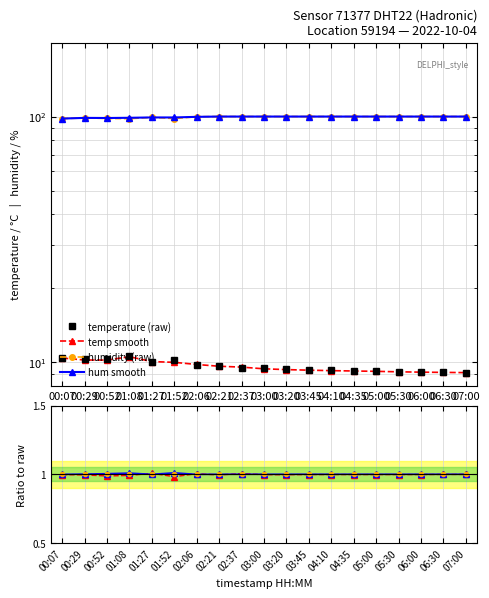

Which series has the largest total across all categories?

hum_smooth